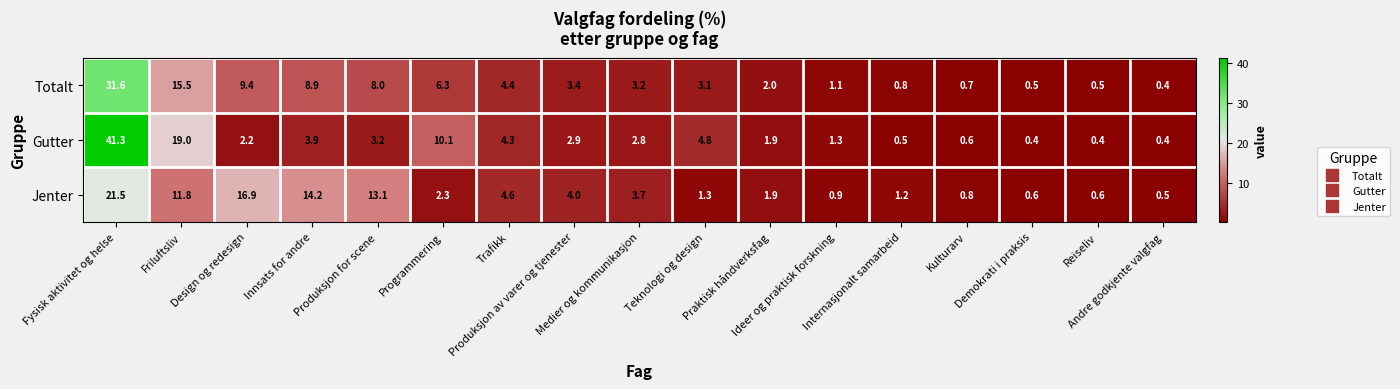

What is the average value of the Jenter series?

5.9